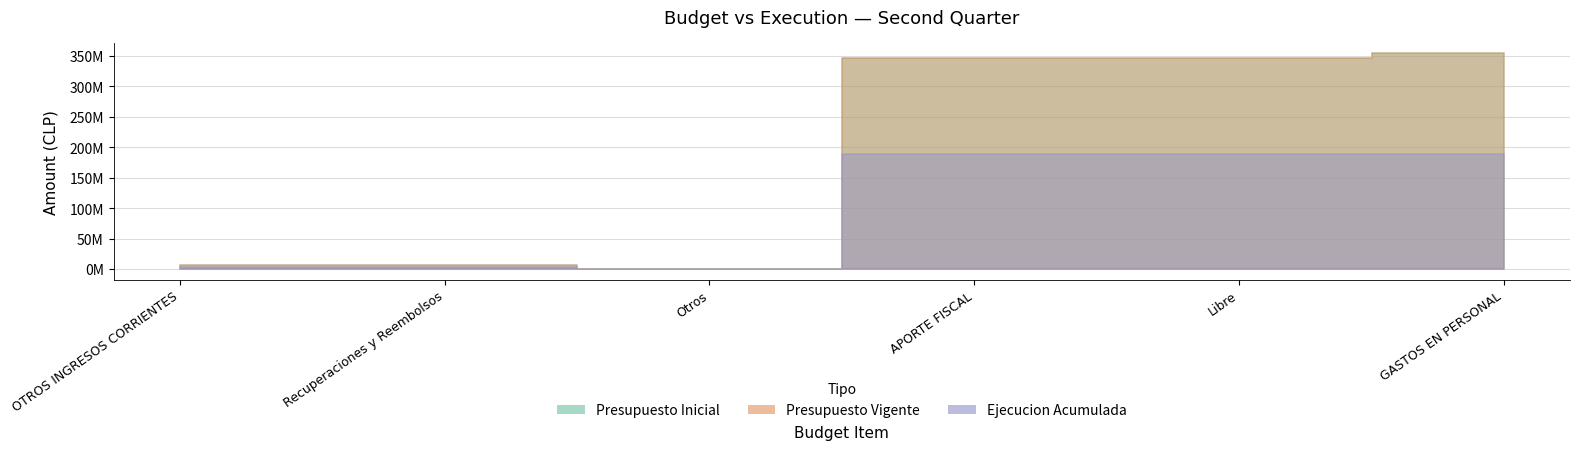

Rank the series at Libre from highest to lowest value.

Presupuesto Inicial, Presupuesto Vigente, Ejecucion Acumulada